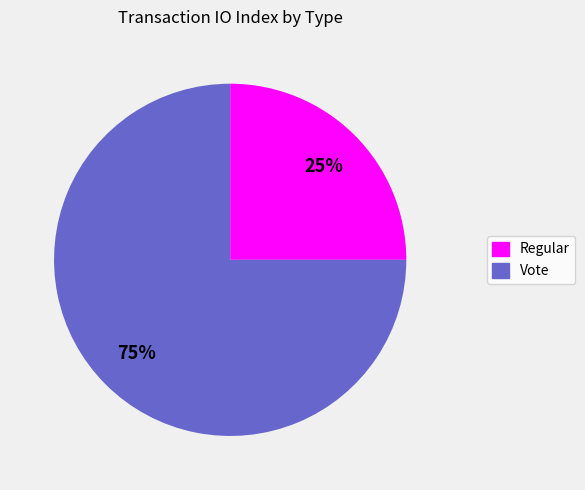

To the nearest percent, what portion does Vote represent?

75%